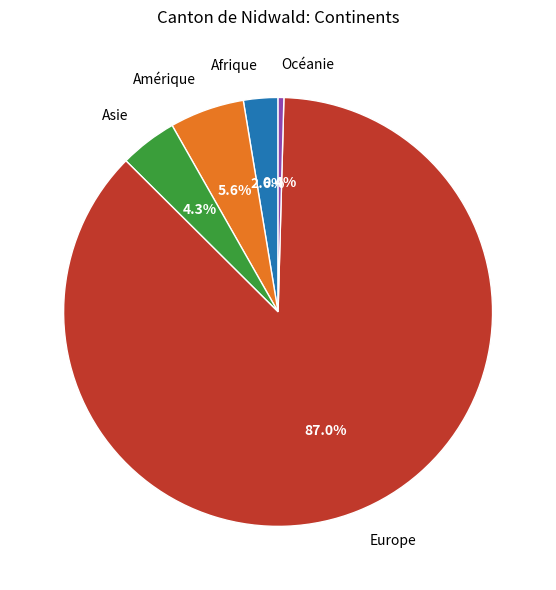

Do Afrique and Océanie together represent more than half of the pie?

No